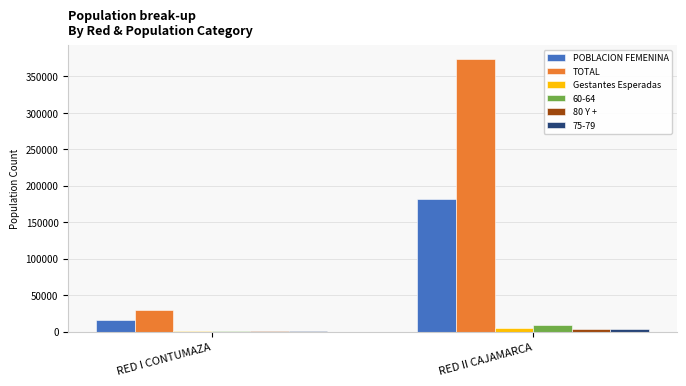

At which label is POBLACION FEMENINA closest to 98977?

RED I CONTUMAZA